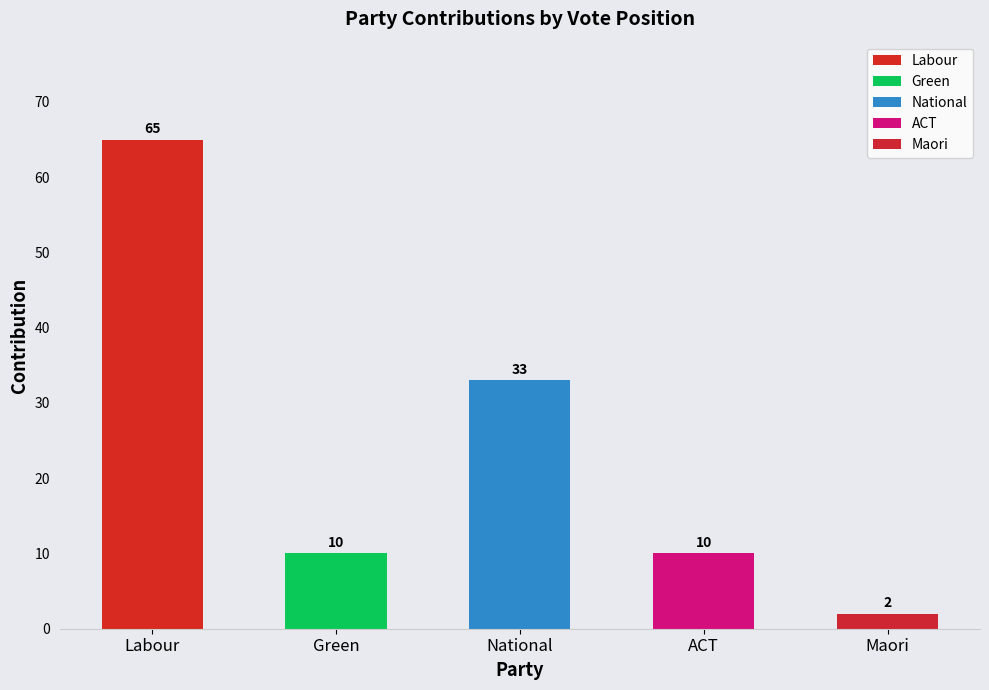

Are the bars horizontal?

No